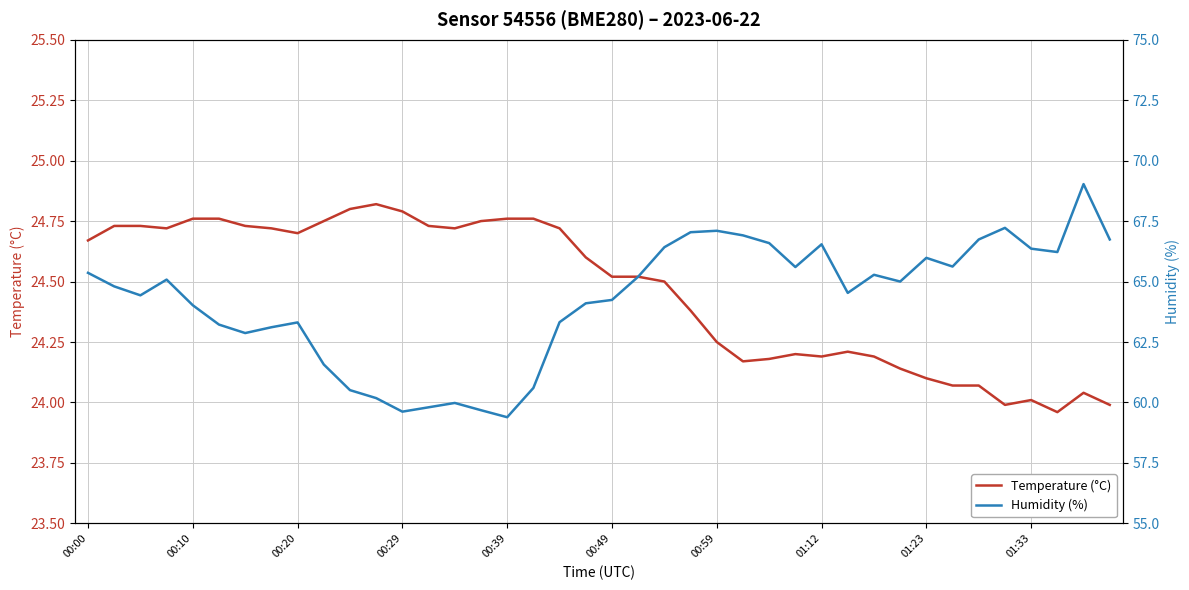

Rank the series by their average value, from lowest to highest.

Temperature (°C), Humidity (%)